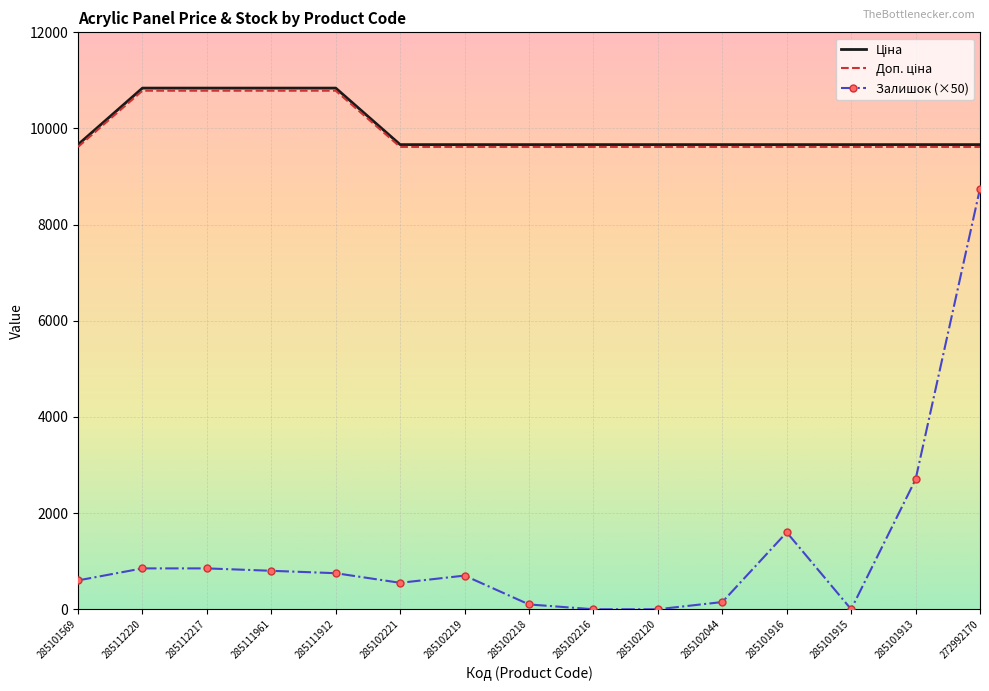

At which category is the sum across all series the highest?

272992170